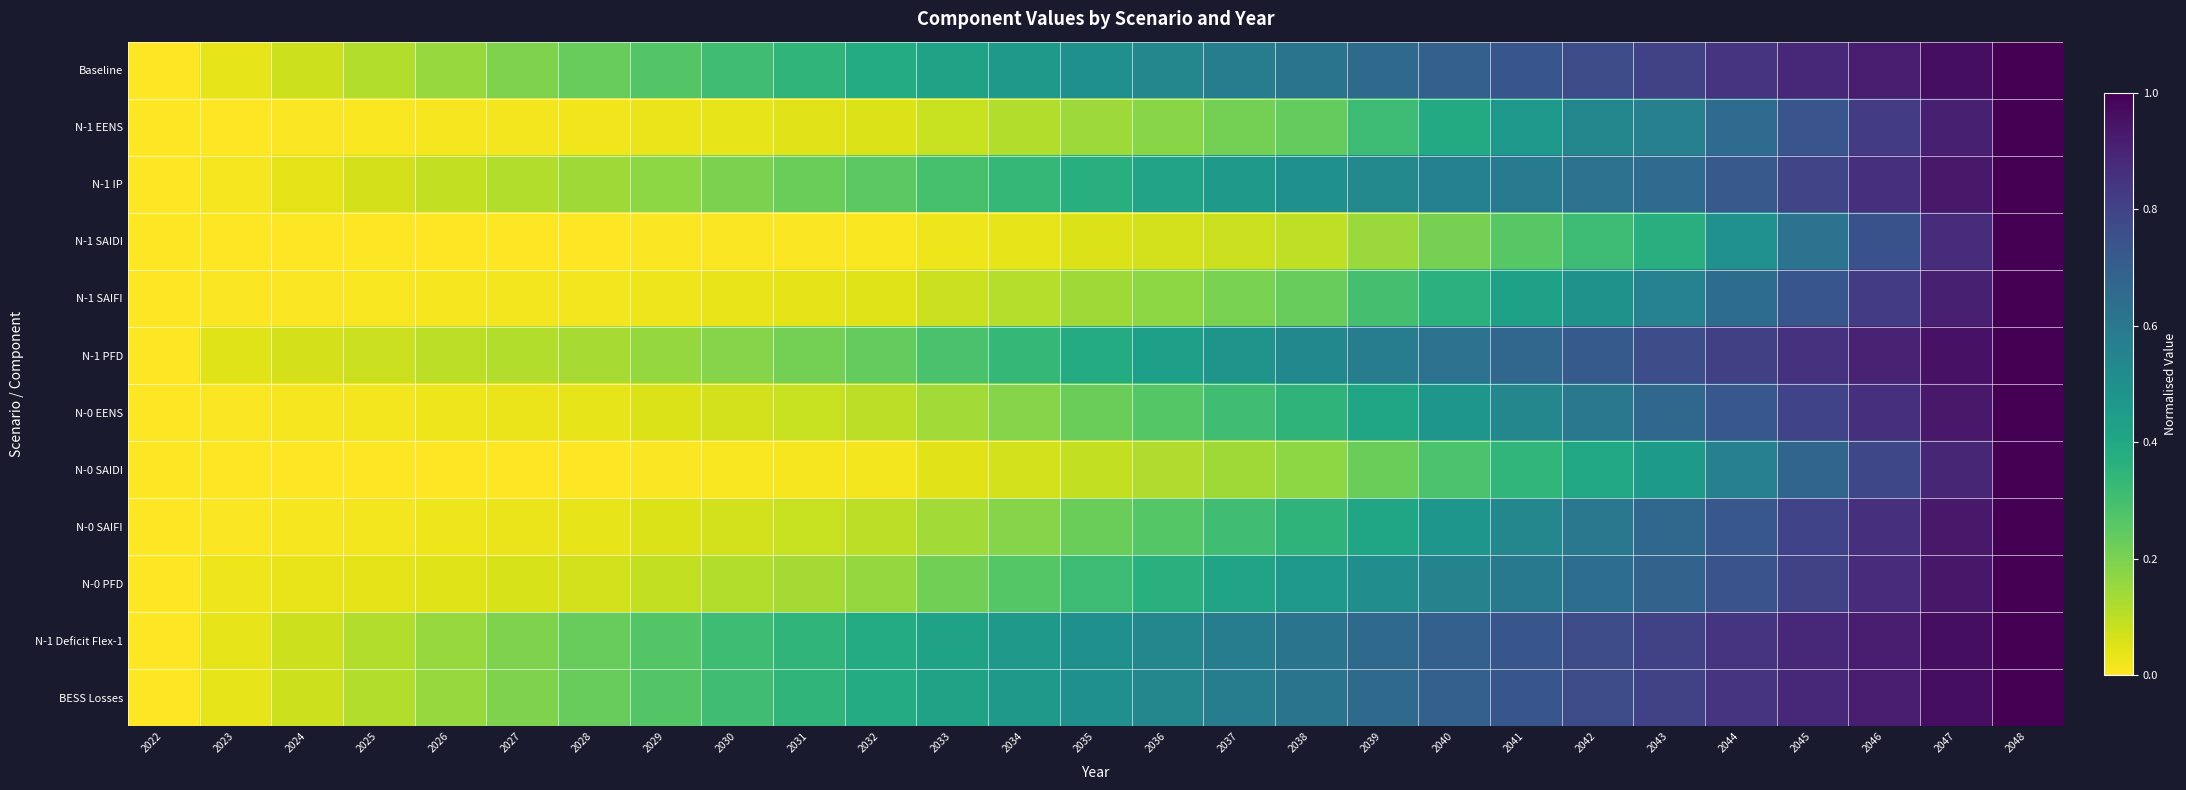

Reading left to right, extract all data points from this chart.

Baseline: 2022=0.0	2023=0.0	2024=0.1	2025=0.1	2026=0.2	2027=0.2	2028=0.2	2029=0.3	2030=0.3	2031=0.3	2032=0.4	2033=0.4	2034=0.5	2035=0.5	2036=0.5	2037=0.6	2038=0.6	2039=0.7	2040=0.7	2041=0.7	2042=0.8	2043=0.8	2044=0.8	2045=0.9	2046=0.9	2047=1.0	2048=1.0
N-1 EENS: 2022=0.0	2023=0.0	2024=0.0	2025=0.0	2026=0.0	2027=0.0	2028=0.0	2029=0.0	2030=0.0	2031=0.0	2032=0.1	2033=0.1	2034=0.1	2035=0.1	2036=0.2	2037=0.2	2038=0.2	2039=0.3	2040=0.4	2041=0.5	2042=0.5	2043=0.6	2044=0.7	2045=0.7	2046=0.8	2047=0.9	2048=1.0
N-1 IP: 2022=0.0	2023=0.0	2024=0.0	2025=0.1	2026=0.1	2027=0.1	2028=0.1	2029=0.2	2030=0.2	2031=0.2	2032=0.3	2033=0.3	2034=0.3	2035=0.4	2036=0.4	2037=0.5	2038=0.5	2039=0.5	2040=0.6	2041=0.6	2042=0.6	2043=0.7	2044=0.7	2045=0.8	2046=0.9	2047=0.9	2048=1.0
N-1 SAIDI: 2022=0.0	2023=0.0	2024=0.0	2025=0.0	2026=0.0	2027=0.0	2028=0.0	2029=0.0	2030=0.0	2031=0.0	2032=0.0	2033=0.0	2034=0.0	2035=0.1	2036=0.1	2037=0.1	2038=0.1	2039=0.2	2040=0.2	2041=0.3	2042=0.3	2043=0.4	2044=0.5	2045=0.6	2046=0.7	2047=0.9	2048=1.0
N-1 SAIFI: 2022=0.0	2023=0.0	2024=0.0	2025=0.0	2026=0.0	2027=0.0	2028=0.0	2029=0.0	2030=0.0	2031=0.0	2032=0.1	2033=0.1	2034=0.1	2035=0.1	2036=0.2	2037=0.2	2038=0.2	2039=0.3	2040=0.4	2041=0.4	2042=0.5	2043=0.6	2044=0.6	2045=0.7	2046=0.8	2047=0.9	2048=1.0
N-1 PFD: 2022=0.0	2023=0.1	2024=0.1	2025=0.1	2026=0.1	2027=0.1	2028=0.1	2029=0.2	2030=0.2	2031=0.2	2032=0.2	2033=0.3	2034=0.3	2035=0.4	2036=0.4	2037=0.5	2038=0.5	2039=0.6	2040=0.6	2041=0.7	2042=0.7	2043=0.8	2044=0.8	2045=0.9	2046=0.9	2047=1.0	2048=1.0
N-0 EENS: 2022=0.0	2023=0.0	2024=0.0	2025=0.0	2026=0.0	2027=0.0	2028=0.0	2029=0.1	2030=0.1	2031=0.1	2032=0.1	2033=0.1	2034=0.2	2035=0.2	2036=0.3	2037=0.3	2038=0.3	2039=0.4	2040=0.5	2041=0.5	2042=0.6	2043=0.7	2044=0.7	2045=0.8	2046=0.9	2047=0.9	2048=1.0
N-0 SAIDI: 2022=0.0	2023=0.0	2024=0.0	2025=0.0	2026=0.0	2027=0.0	2028=0.0	2029=0.0	2030=0.0	2031=0.0	2032=0.0	2033=0.0	2034=0.1	2035=0.1	2036=0.1	2037=0.1	2038=0.2	2039=0.2	2040=0.3	2041=0.3	2042=0.4	2043=0.5	2044=0.6	2045=0.7	2046=0.8	2047=0.9	2048=1.0
N-0 SAIFI: 2022=0.0	2023=0.0	2024=0.0	2025=0.0	2026=0.0	2027=0.0	2028=0.0	2029=0.1	2030=0.1	2031=0.1	2032=0.1	2033=0.1	2034=0.2	2035=0.2	2036=0.3	2037=0.3	2038=0.3	2039=0.4	2040=0.5	2041=0.5	2042=0.6	2043=0.7	2044=0.7	2045=0.8	2046=0.9	2047=0.9	2048=1.0
N-0 PFD: 2022=0.0	2023=0.0	2024=0.0	2025=0.0	2026=0.1	2027=0.1	2028=0.1	2029=0.1	2030=0.1	2031=0.1	2032=0.2	2033=0.2	2034=0.3	2035=0.3	2036=0.4	2037=0.4	2038=0.5	2039=0.5	2040=0.6	2041=0.6	2042=0.6	2043=0.7	2044=0.7	2045=0.8	2046=0.9	2047=0.9	2048=1.0
N-1 Deficit Flex-1: 2022=0.0	2023=0.0	2024=0.1	2025=0.1	2026=0.2	2027=0.2	2028=0.2	2029=0.3	2030=0.3	2031=0.3	2032=0.4	2033=0.4	2034=0.5	2035=0.5	2036=0.5	2037=0.6	2038=0.6	2039=0.7	2040=0.7	2041=0.7	2042=0.8	2043=0.8	2044=0.8	2045=0.9	2046=0.9	2047=1.0	2048=1.0
BESS Losses: 2022=0.0	2023=0.0	2024=0.1	2025=0.1	2026=0.2	2027=0.2	2028=0.2	2029=0.3	2030=0.3	2031=0.3	2032=0.4	2033=0.4	2034=0.5	2035=0.5	2036=0.5	2037=0.6	2038=0.6	2039=0.7	2040=0.7	2041=0.7	2042=0.8	2043=0.8	2044=0.8	2045=0.9	2046=0.9	2047=1.0	2048=1.0